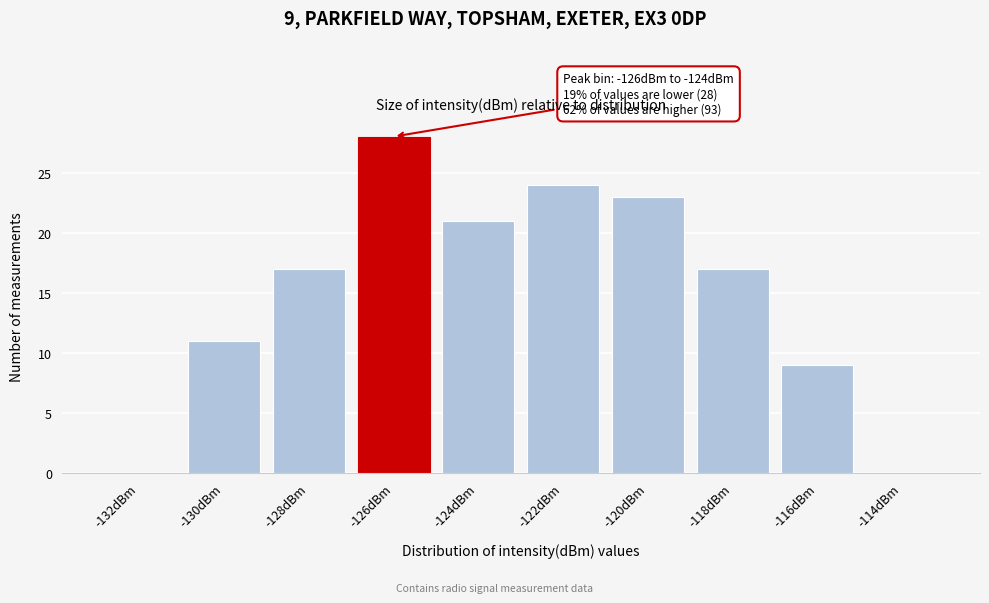

Reading left to right, transcribe all the data shown in this chart.

-132dBm=0	-130dBm=11	-128dBm=17	-126dBm=28	-124dBm=21	-122dBm=24	-120dBm=23	-118dBm=17	-116dBm=9	-114dBm=0